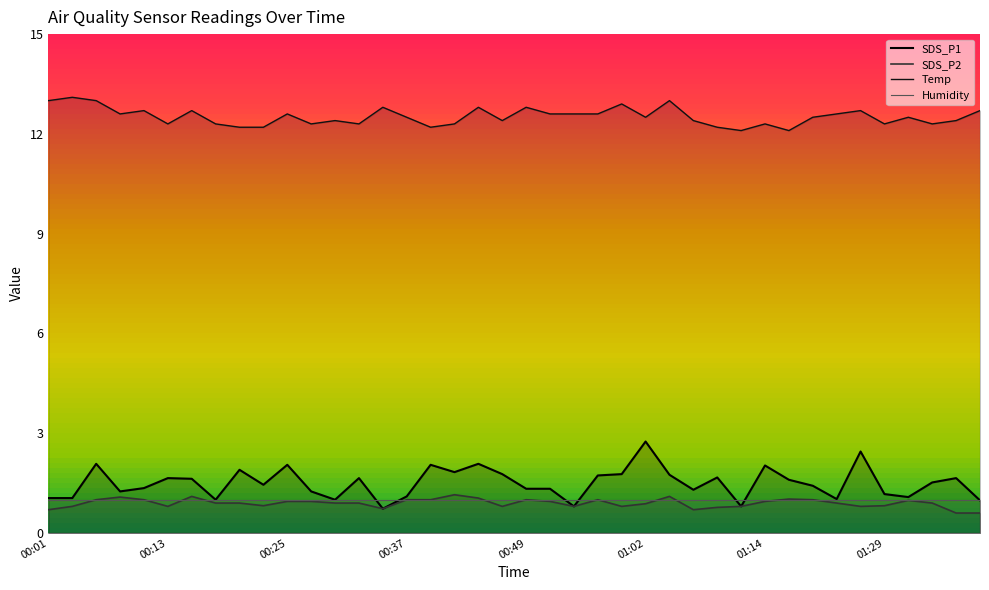

What is the difference between the maximum and minimum values in the SDS_P2 series?

0.5